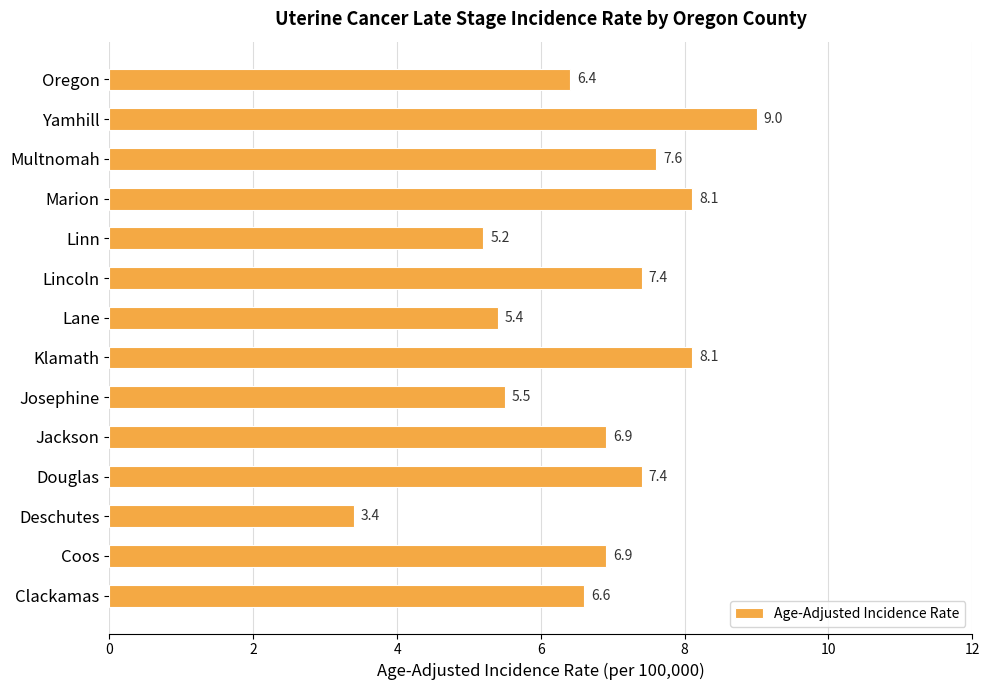

Reading top to bottom, what are all the values shown in this chart?

6.4	9.0	7.6	8.1	5.2	7.4	5.4	8.1	5.5	6.9	7.4	3.4	6.9	6.6